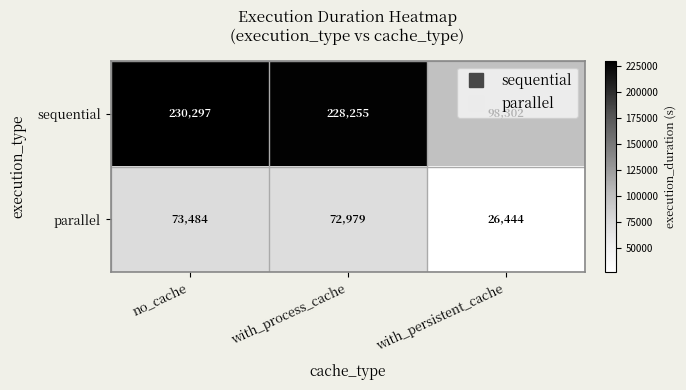

Read the sequential value at with_process_cache, to the nearest 50.

228250